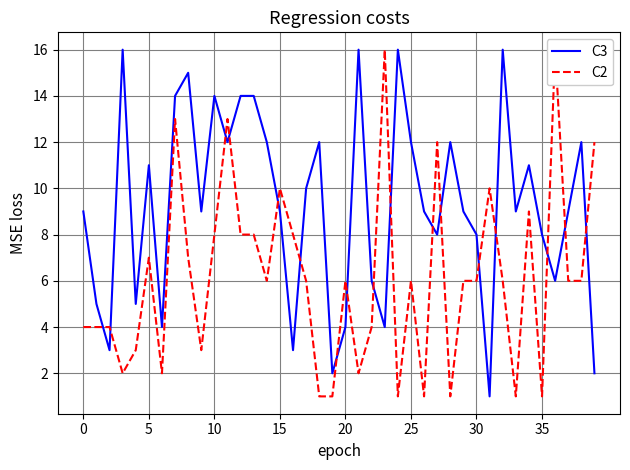

Which has a higher value, 36 or 31?

36